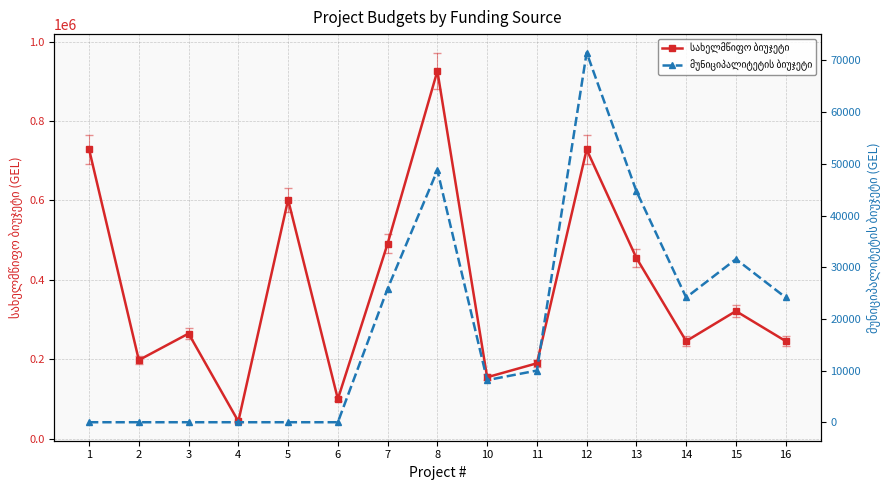

How many data points in მუნიციპალიტეტის ბიუჯეტი are above 9999?

7